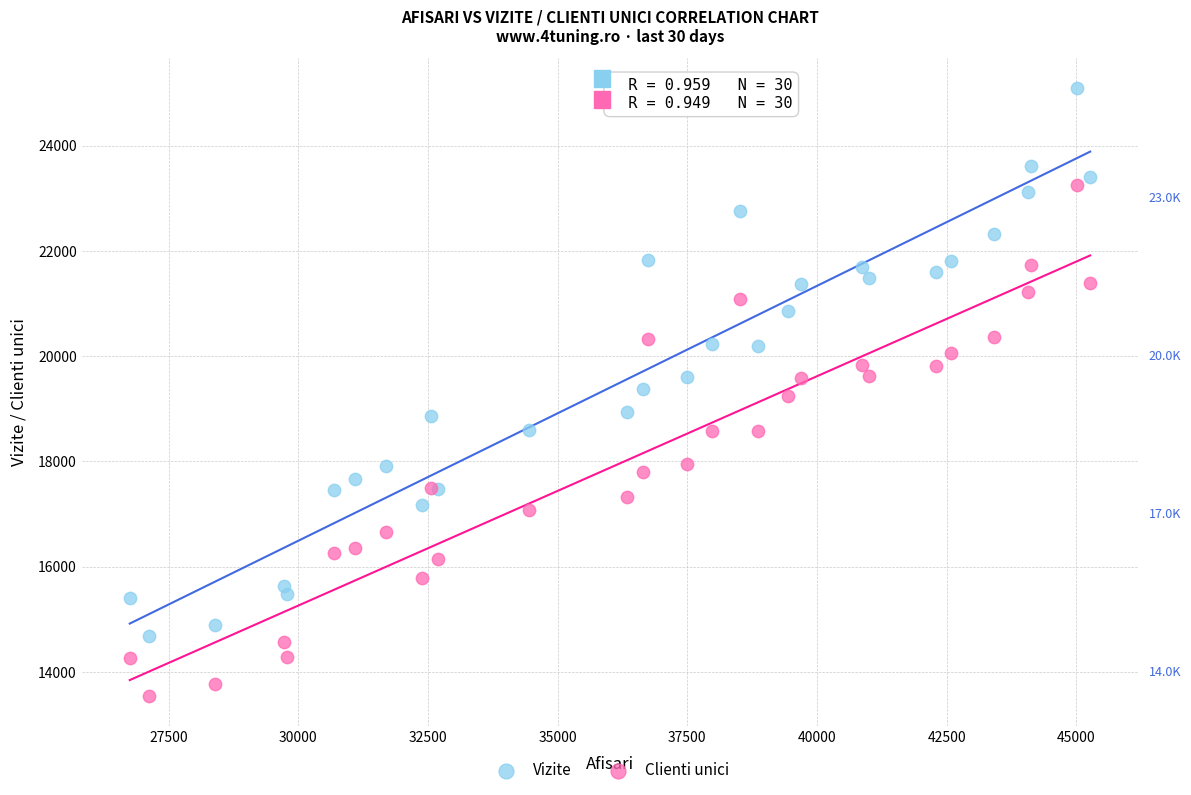

Which series contains the lowest Y value?

Clienti unici